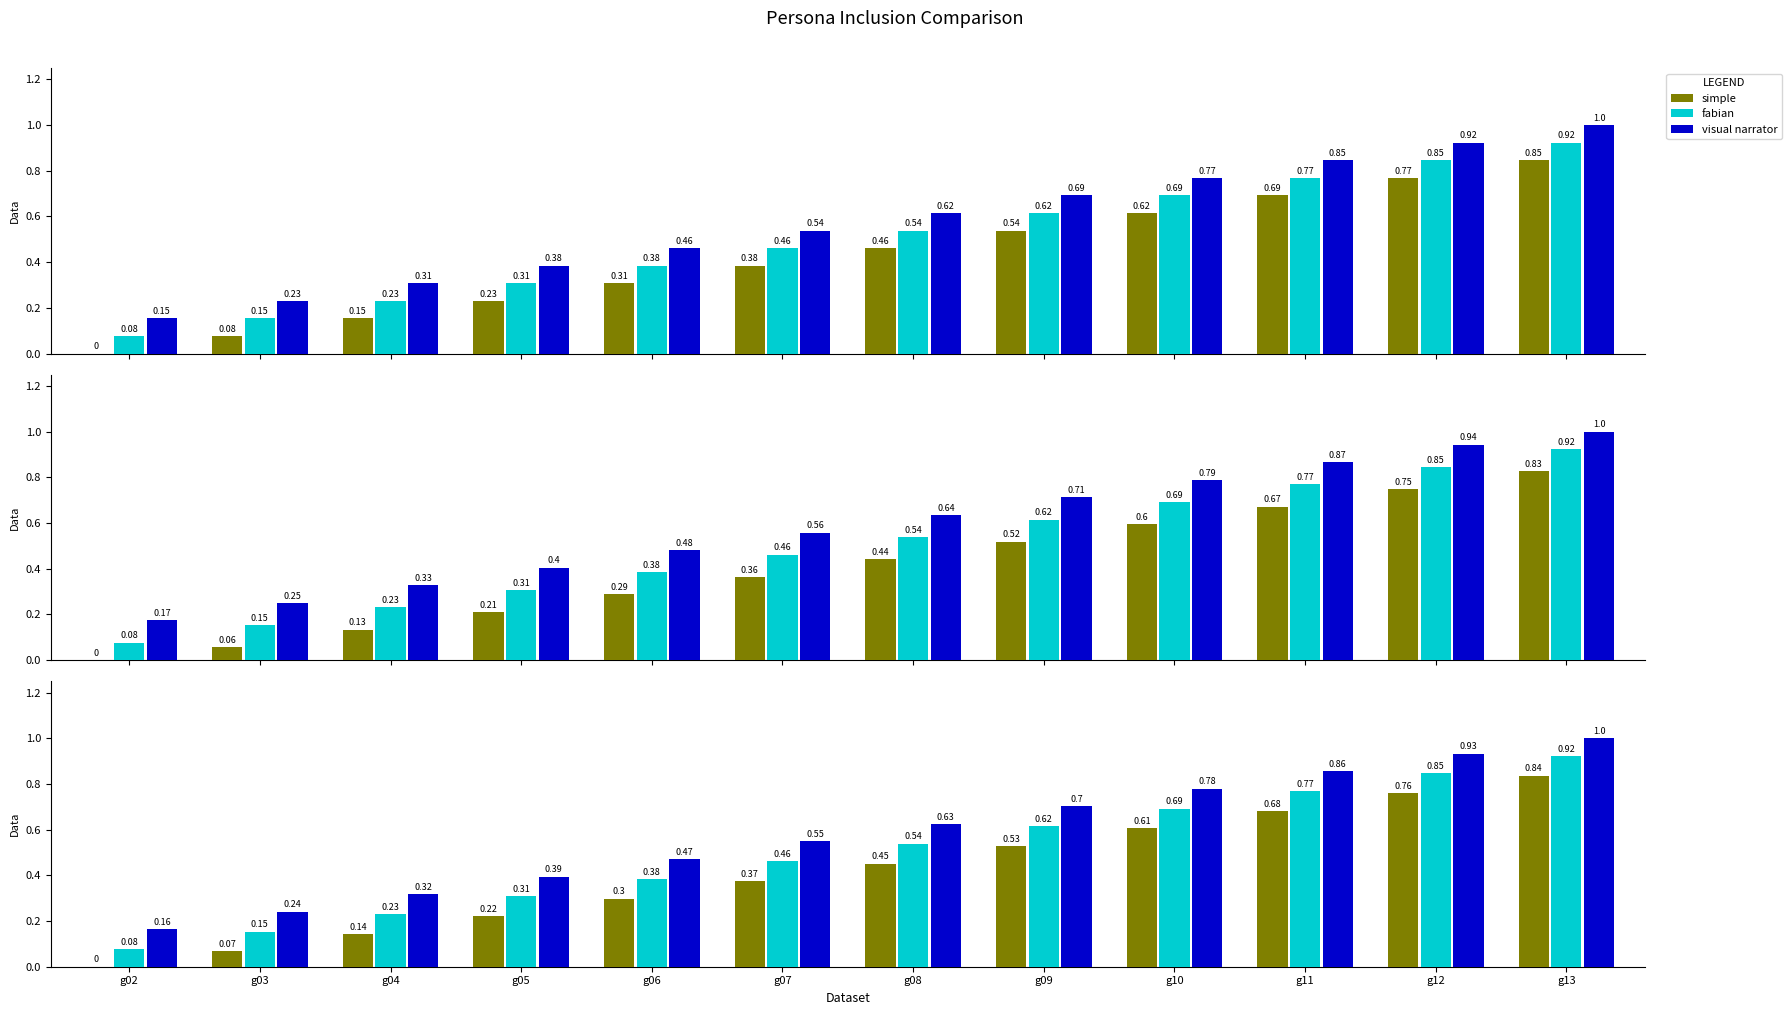

Is it true that fabian equals 0.3 at g09?

False